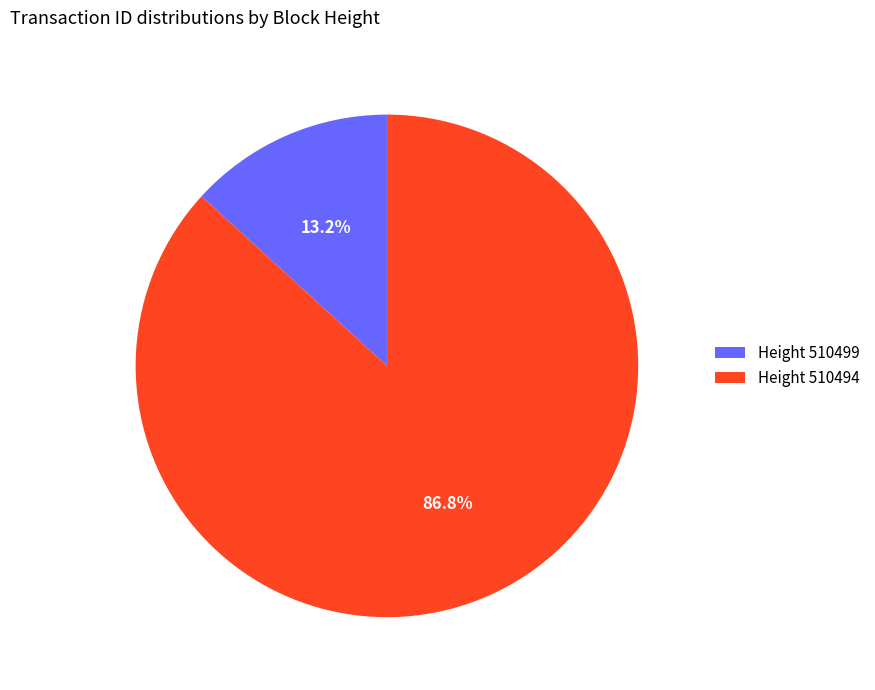

What is the smallest slice in the pie chart?

Height 510499